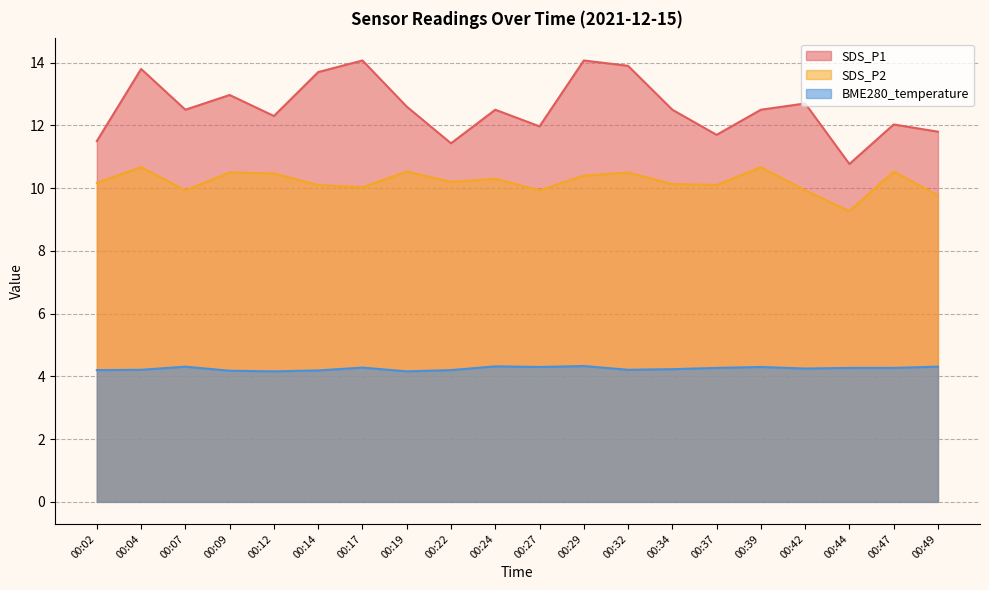

What is the sum of all BME280_temperature values?

85.0